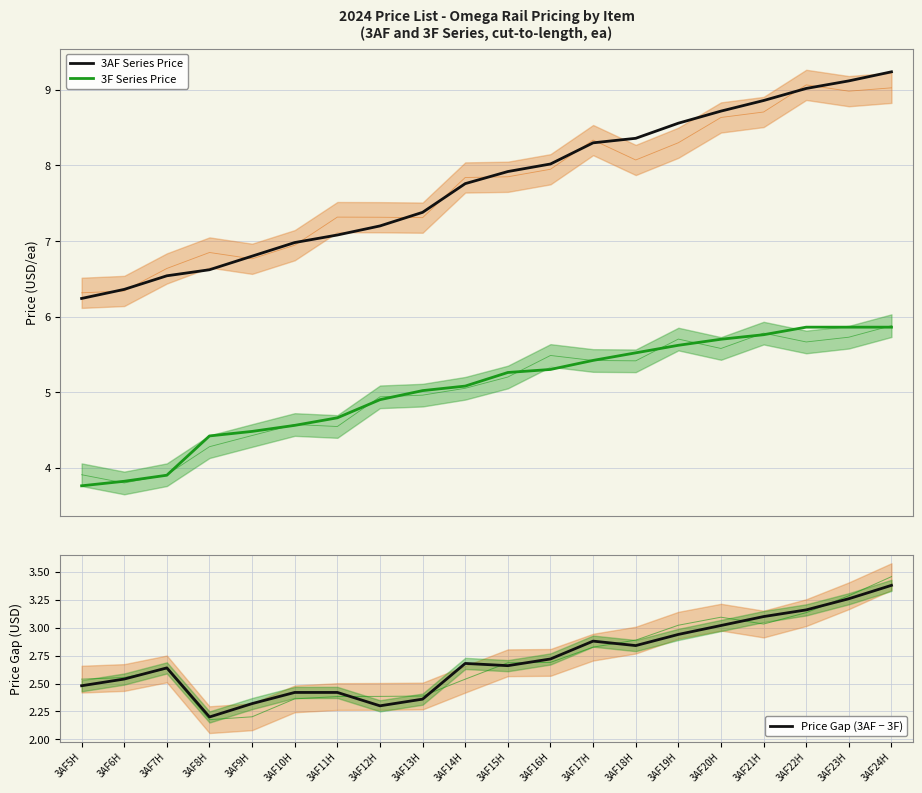

What is the total value across all series at 3AF8H?

13.2